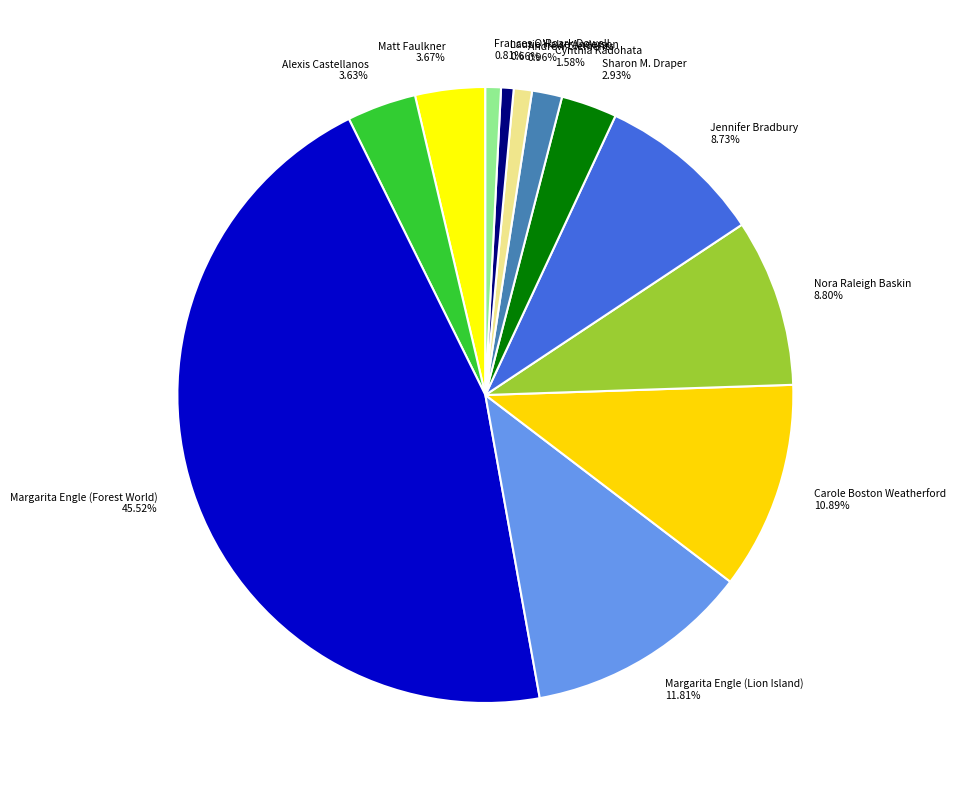

How many slices are in this pie chart?

12